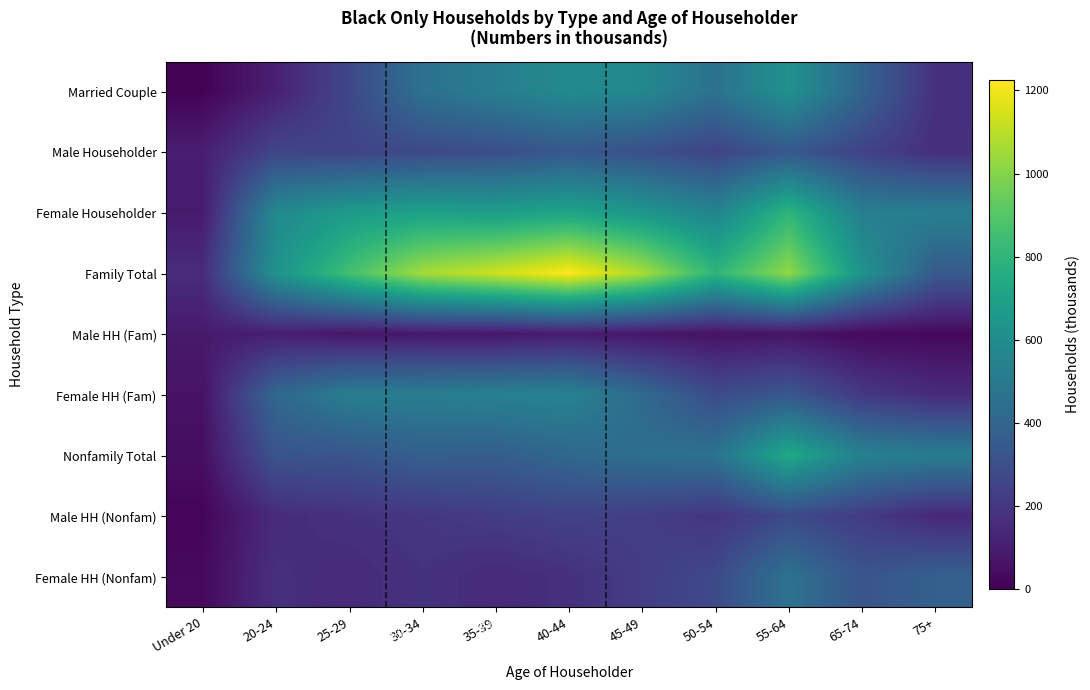

Reading right to left, list all the values displayed in this chart.

Married Couple: 75+=171	65-74=394	55-64=623	50-54=459	45-49=573	40-44=586	35-39=521	30-34=459	25-29=263	20-24=108	Under 20=7
Male Householder: 75+=165	65-74=246	55-64=339	50-54=249	45-49=301	40-44=333	35-39=292	30-34=272	25-29=249	20-24=256	Under 20=103
Female Householder: 75+=527	65-74=528	55-64=799	50-54=555	45-49=646	40-44=717	35-39=683	30-34=701	25-29=671	20-24=578	Under 20=90
Family Total: 75+=350	65-74=631	55-64=1025	50-54=800	45-49=1071	40-44=1225	35-39=1133	30-34=1058	25-29=859	20-24=622	Under 20=155
Male HH (Fam): 75+=27	65-74=29	55-64=67	50-54=59	45-49=75	40-44=91	35-39=73	30-34=78	25-29=73	20-24=104	Under 20=87
Female HH (Fam): 75+=152	65-74=207	55-64=336	50-54=282	45-49=423	40-44=548	35-39=539	30-34=521	25-29=523	20-24=410	Under 20=61
Nonfamily Total: 75+=514	65-74=538	55-64=736	50-54=464	45-49=448	40-44=411	35-39=364	30-34=374	25-29=324	20-24=320	Under 20=45
Male HH (Nonfam): 75+=138	65-74=217	55-64=273	50-54=190	45-49=225	40-44=242	35-39=219	30-34=194	25-29=176	20-24=152	Under 20=16
Female HH (Nonfam): 75+=375	65-74=321	55-64=463	50-54=273	45-49=222	40-44=170	35-39=145	30-34=180	25-29=148	20-24=168	Under 20=29